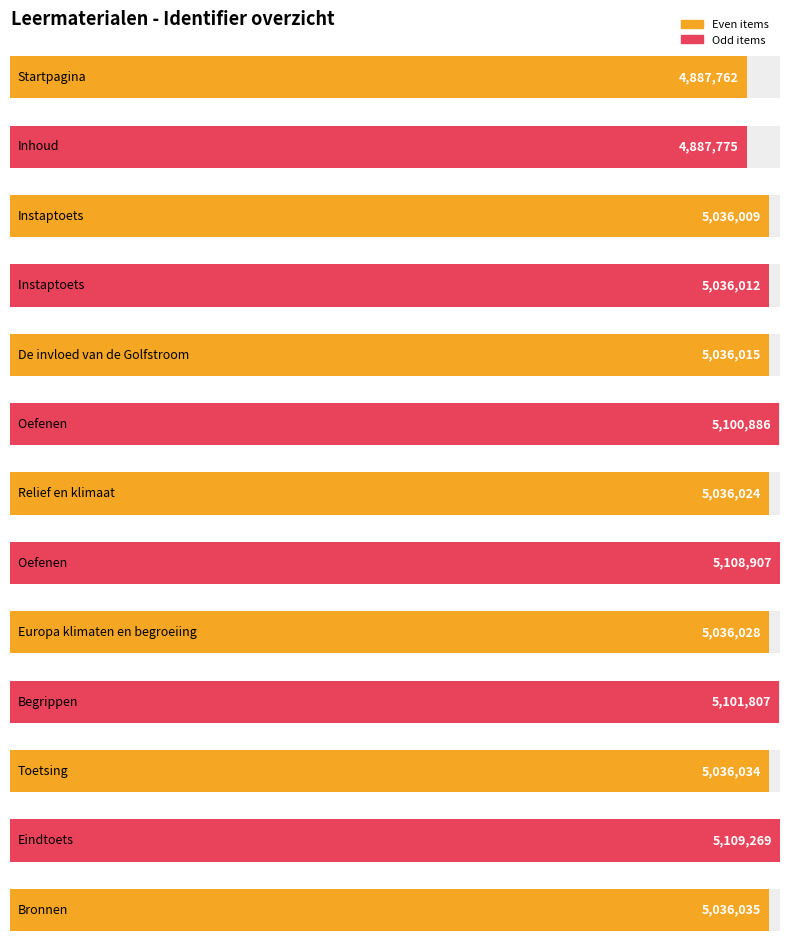

What is the sum of all values?

65448563